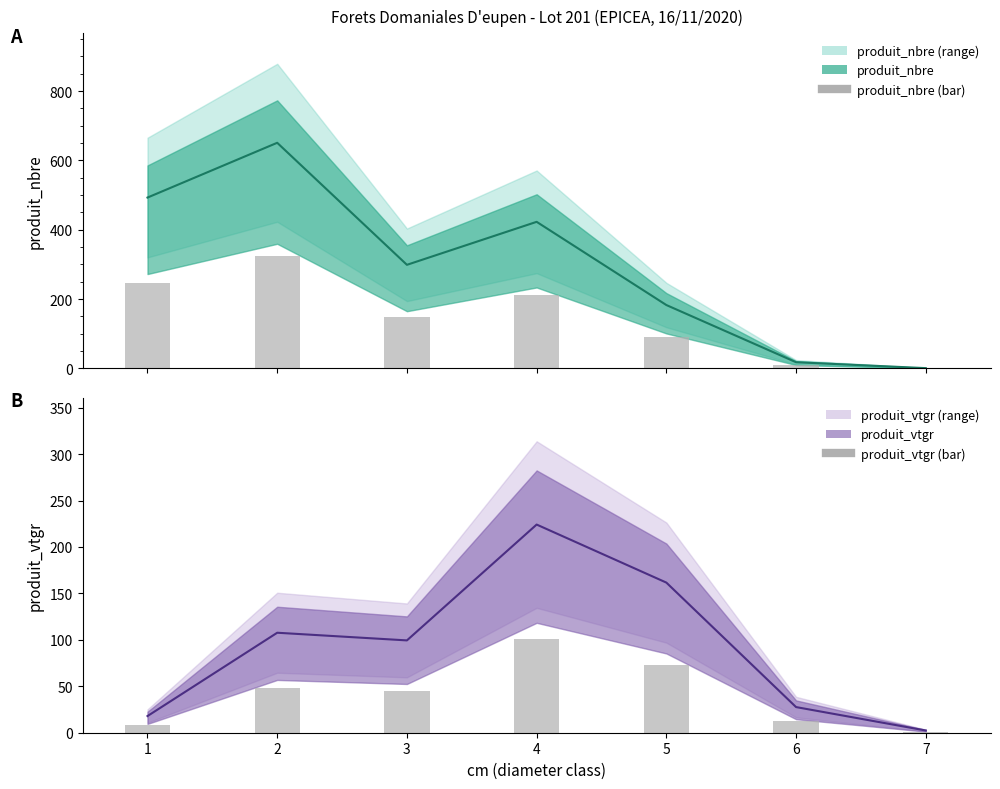

What is the average value of the produit_nbre (line) series?

295.4